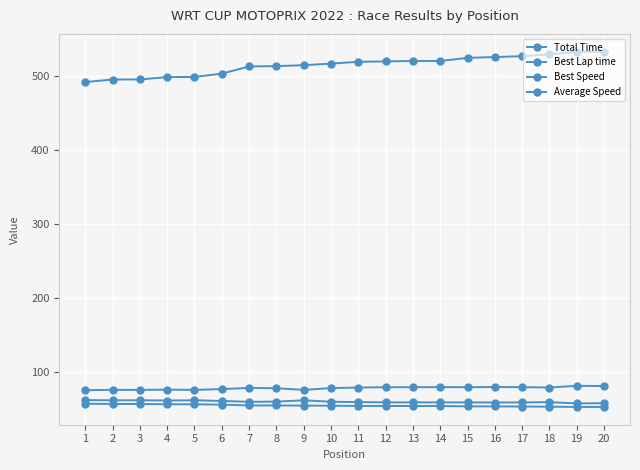

True or false: Total Time and Average Speed intersect in this chart.

False